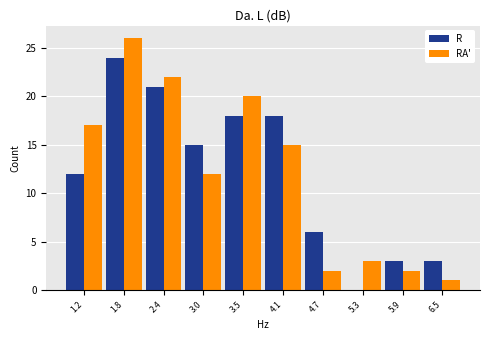

Reading left to right, list every range on the x-axis with the height of the bar of each series over it. Neither the bar edges nor the heights are printed on the chart, so give them approximately, as read against the axes.

0.9 to 1.5: R=12	RA'=17
1.5 to 2.1: R=24	RA'=26
2.1 to 2.7: R=21	RA'=22
2.7 to 3.2: R=15	RA'=12
3.2 to 3.8: R=18	RA'=20
3.8 to 4.4: R=18	RA'=15
4.4 to 5.0: R=6	RA'=2
5.0 to 5.6: R=0	RA'=3
5.6 to 6.2: R=3	RA'=2
6.2 to 6.8: R=3	RA'=1